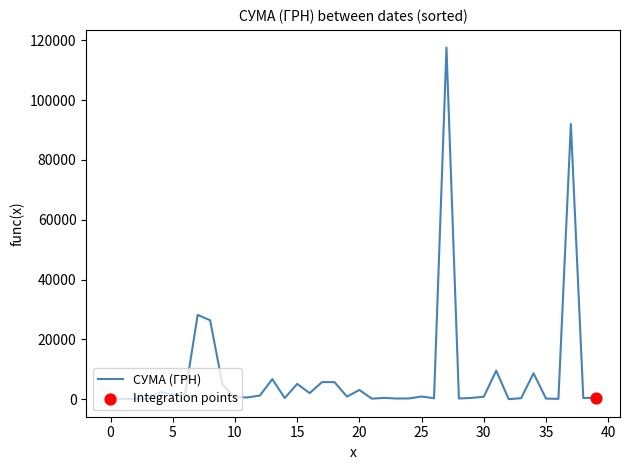

What is the difference between the maximum and minimum values?

117557.6